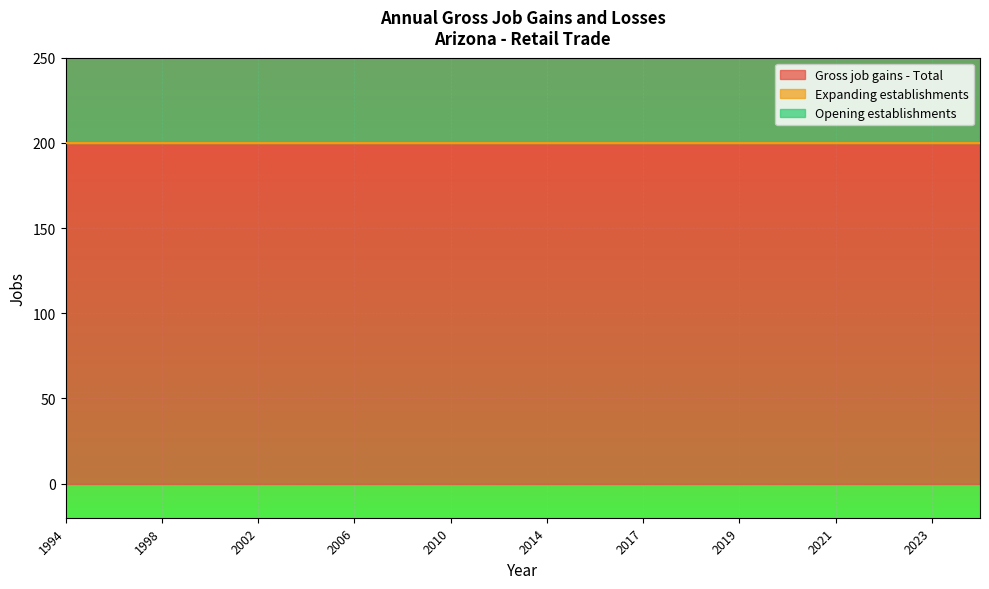

True or false: Expanding establishments and Gross job gains - Total cross at least once.

False